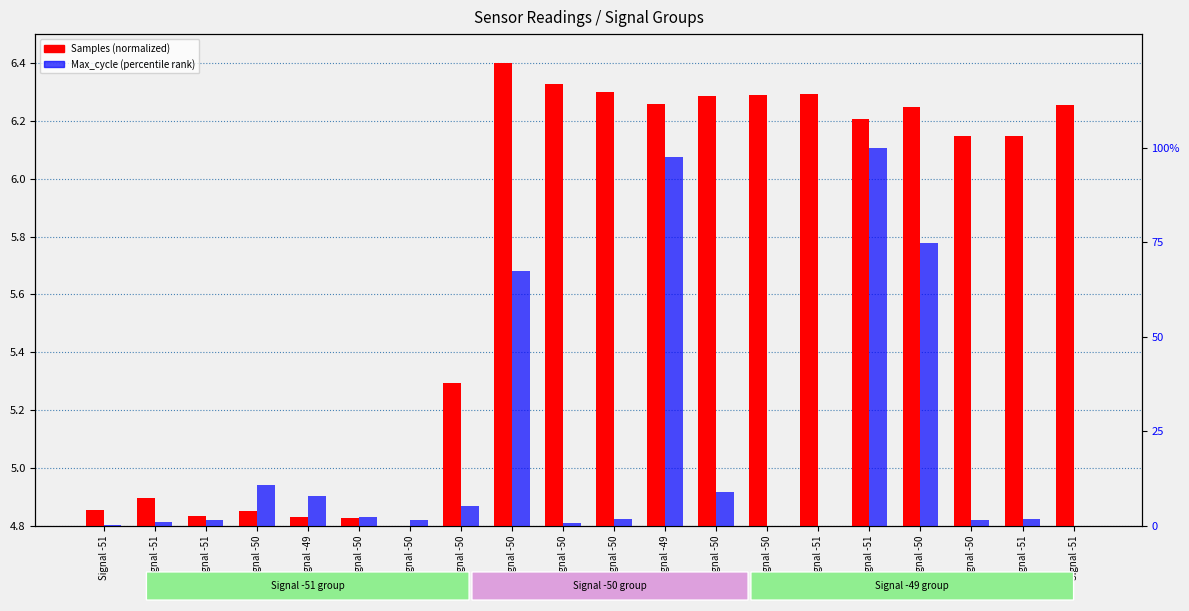

At which category does the chart reach its minimum across all series?

Signal -50